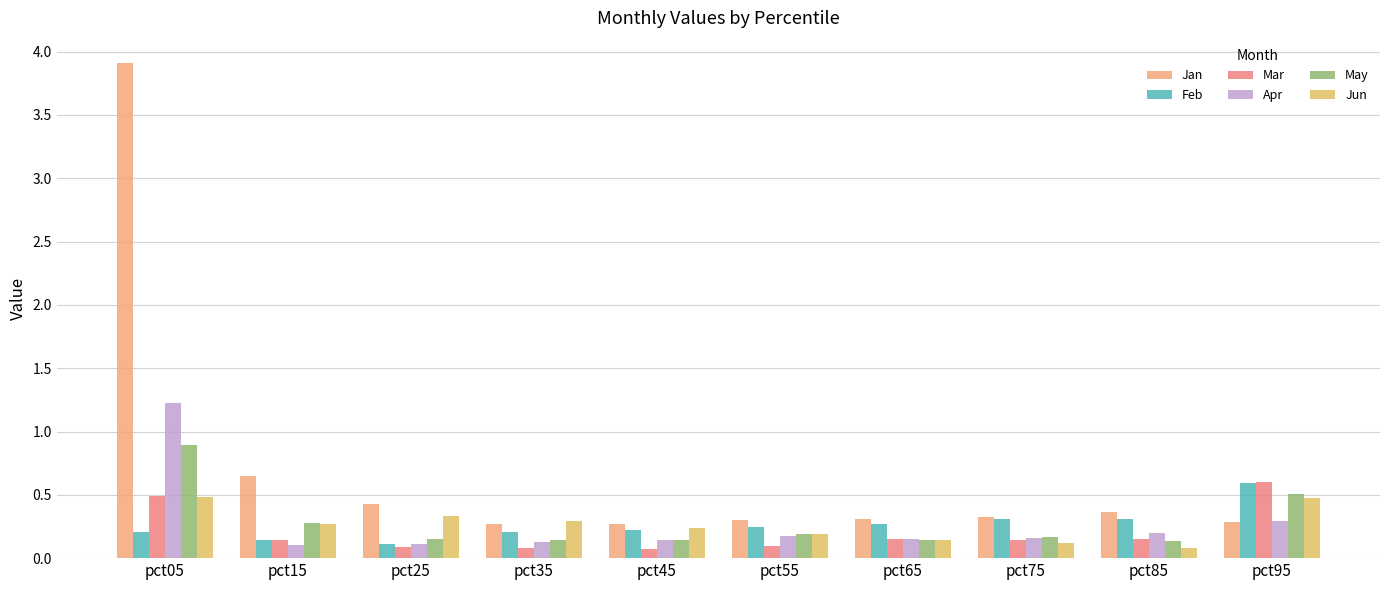

The value of Apr at pct25 is 0.2. True or false?

False